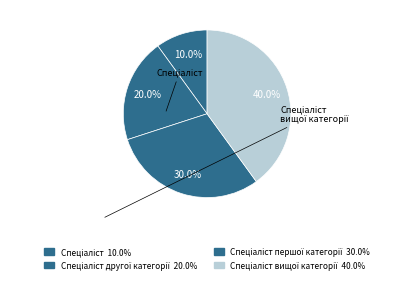

How many segments does this pie chart have?

4